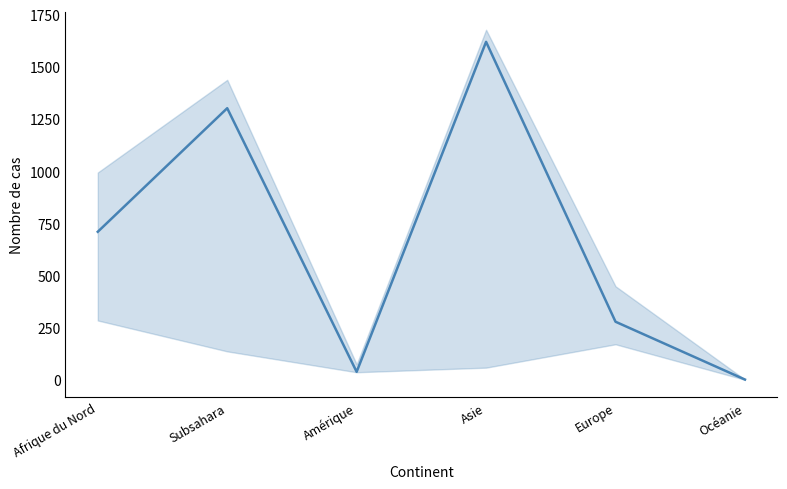

Rank the categories by value from highest to lowest.

Asie, Subsahara, Afrique du Nord, Europe, Amérique, Océanie